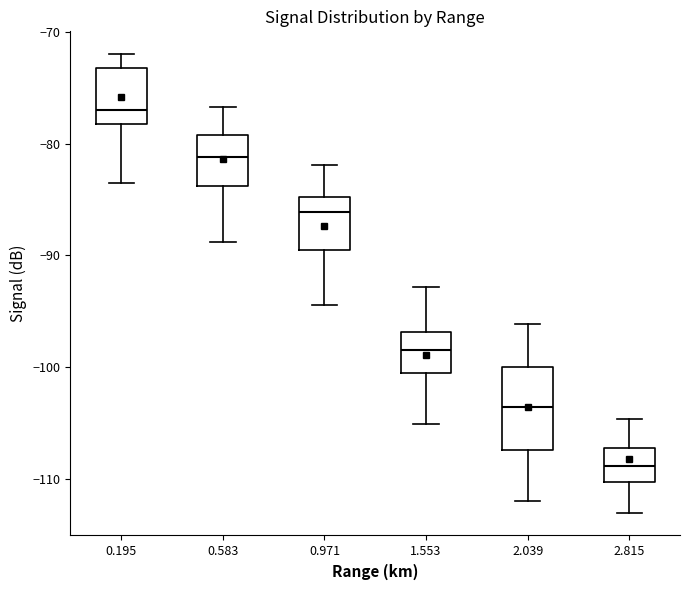

Comparing the boxes themselves (not the whiskers), which one is the tallest?

2.039